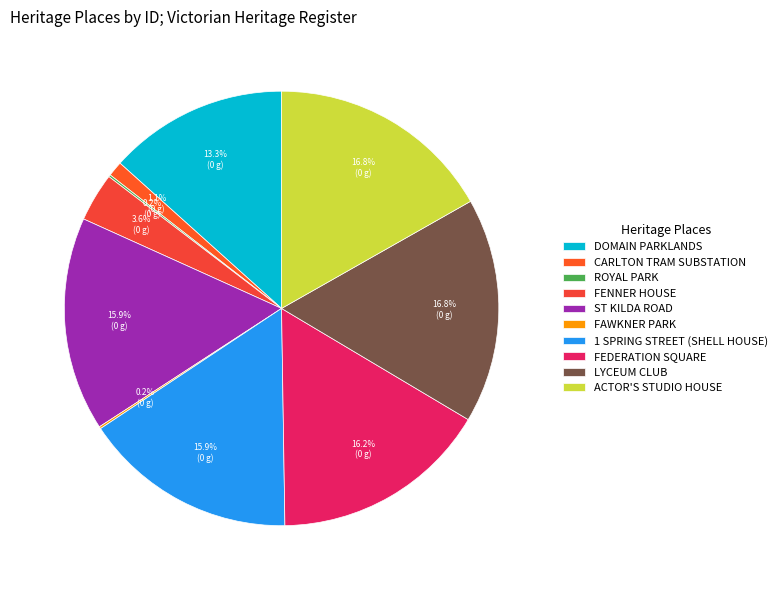

To the nearest percent, what is the average slice percentage?

10%